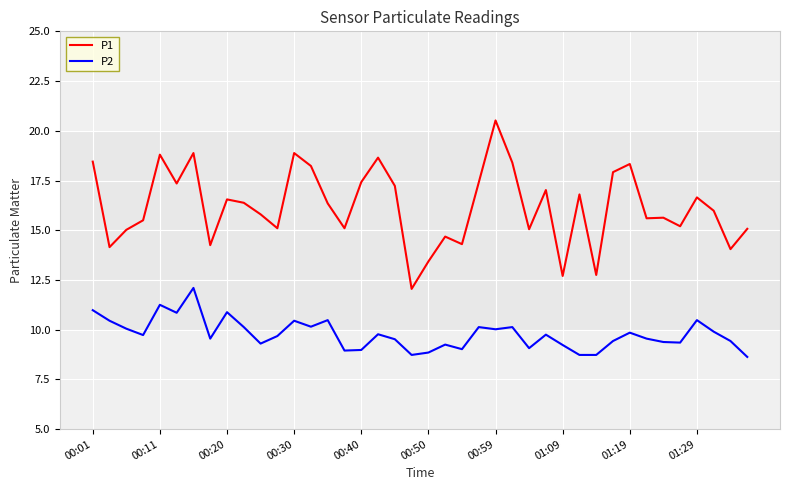

Which series has the largest range (max minus min)?

P1